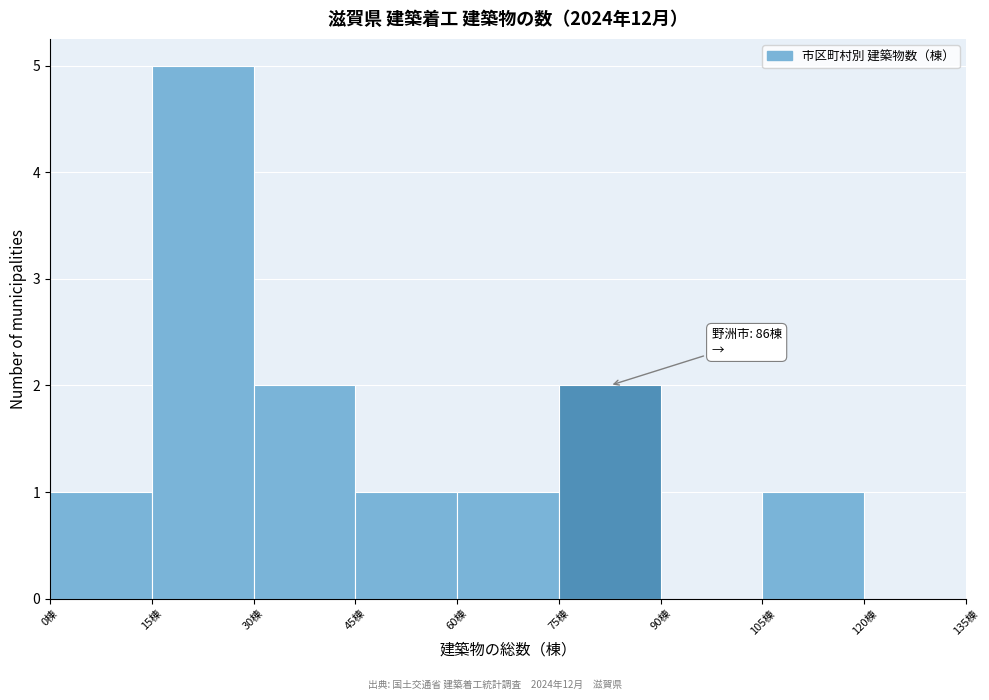

Which range on the x-axis has the tallest bar?

15 to 30